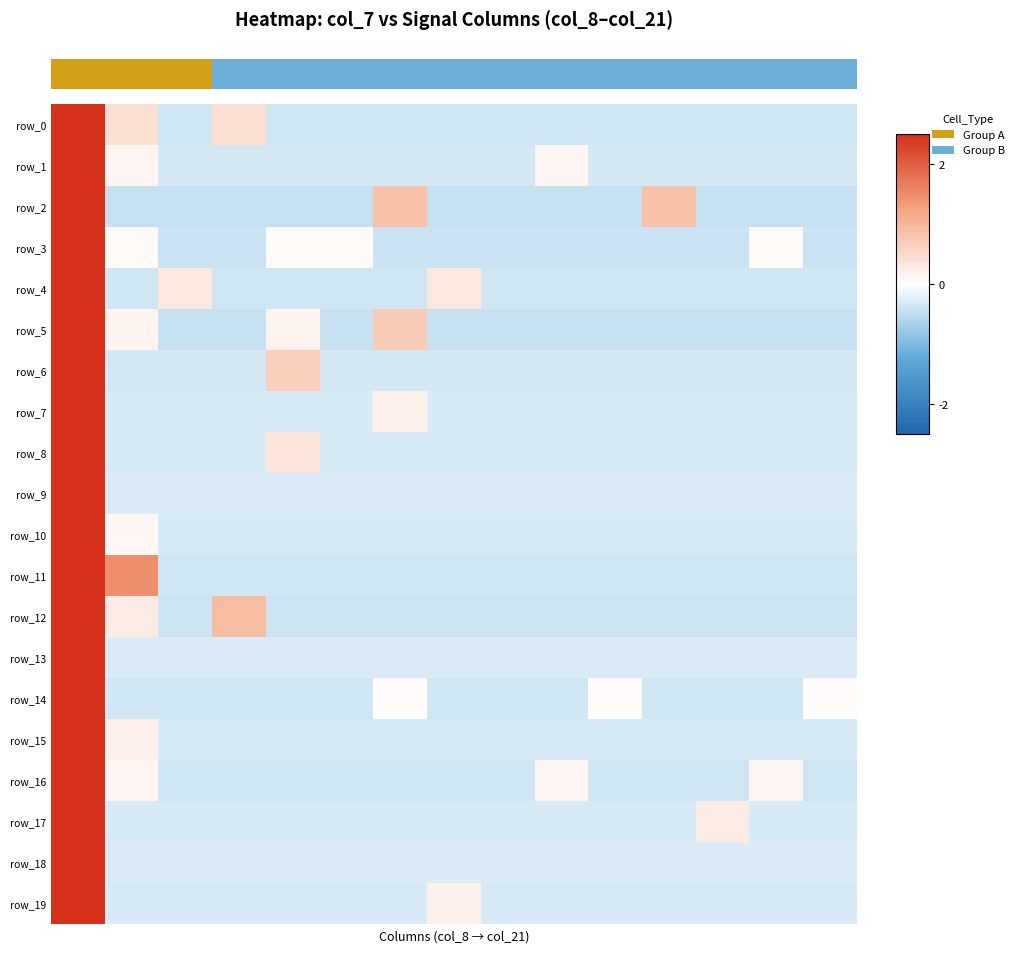

What is the lowest value of the row_2 series?

-0.4